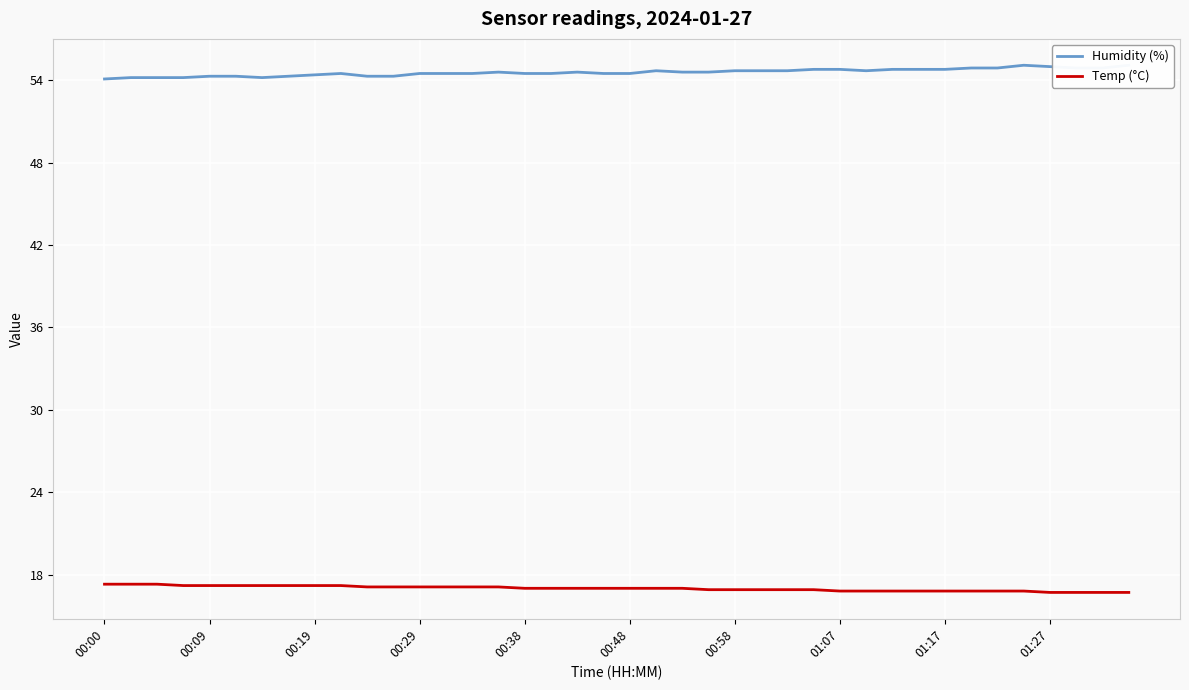

Rank the series by their maximum value, from lowest to highest.

Temp (°C), Humidity (%)